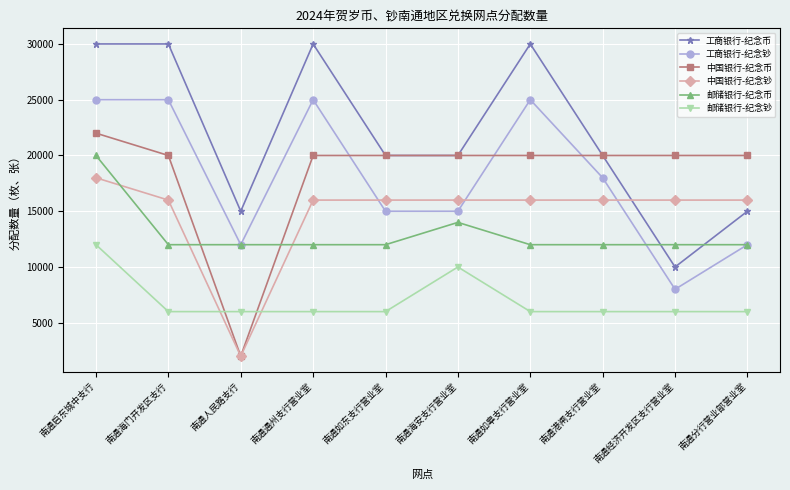

How many data points in 工商银行-纪念币 are less than 20000?

3